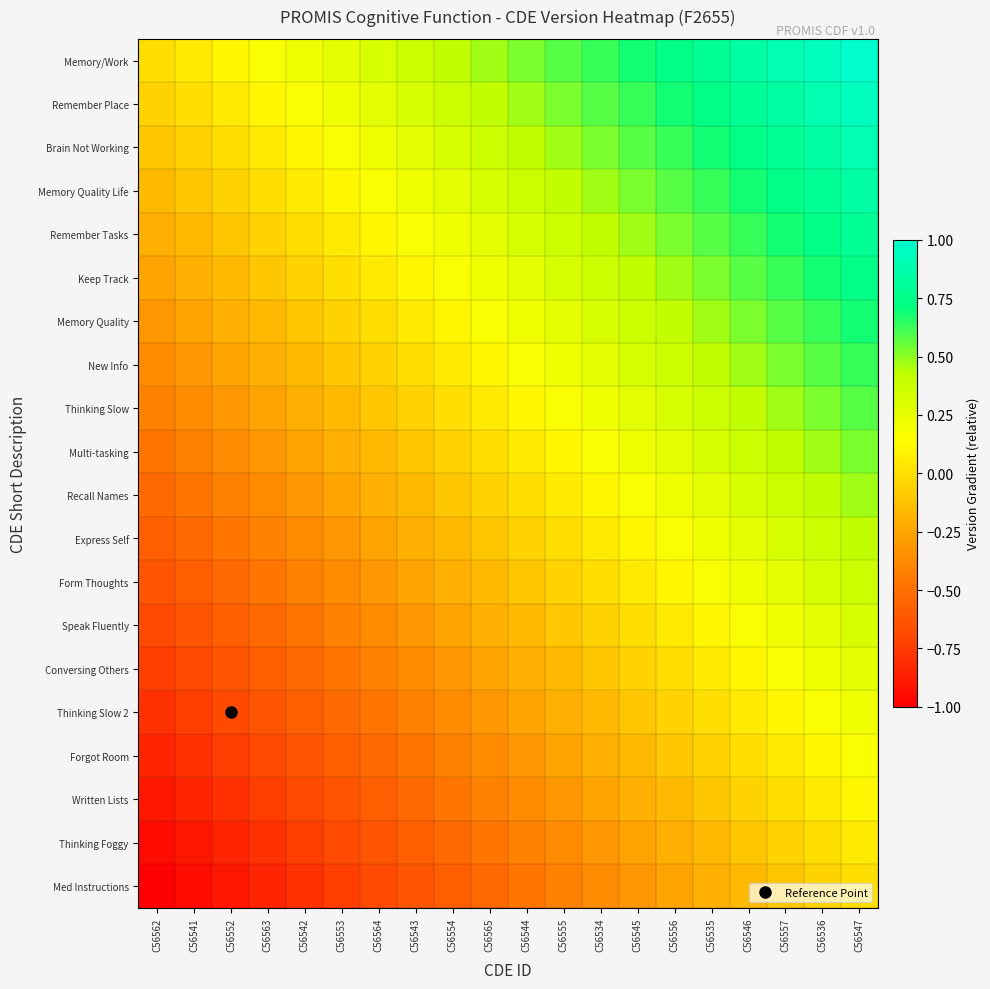

Which has a higher value, C56564 or C56534?

C56534